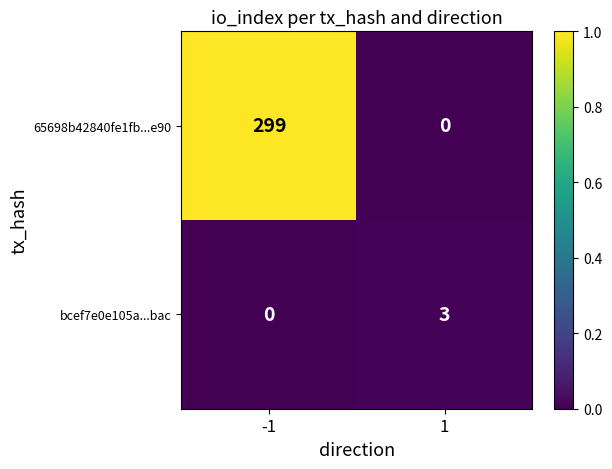

How many data points does each series have?

2